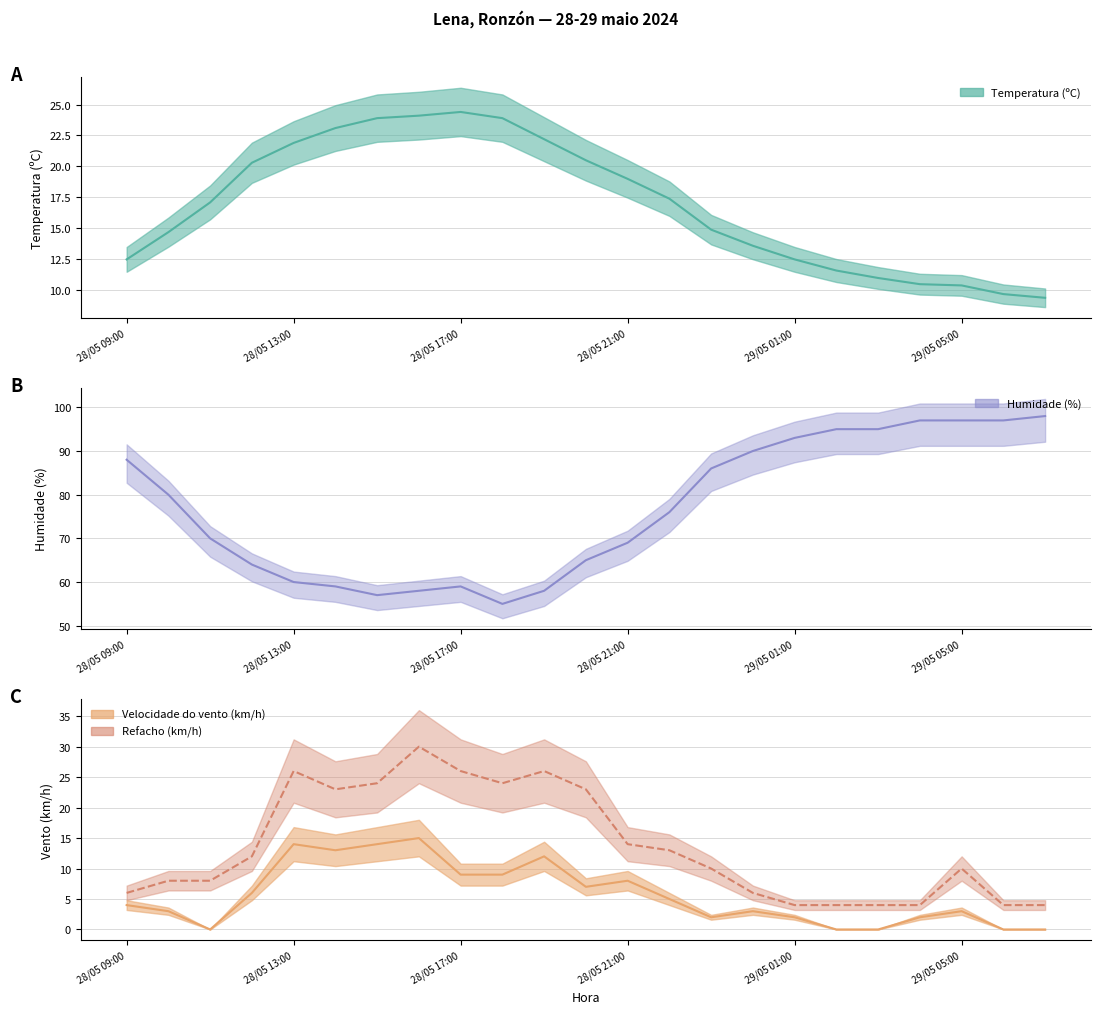

What is the difference between the maximum and minimum values in the Refacho (km/h) series?

26.0